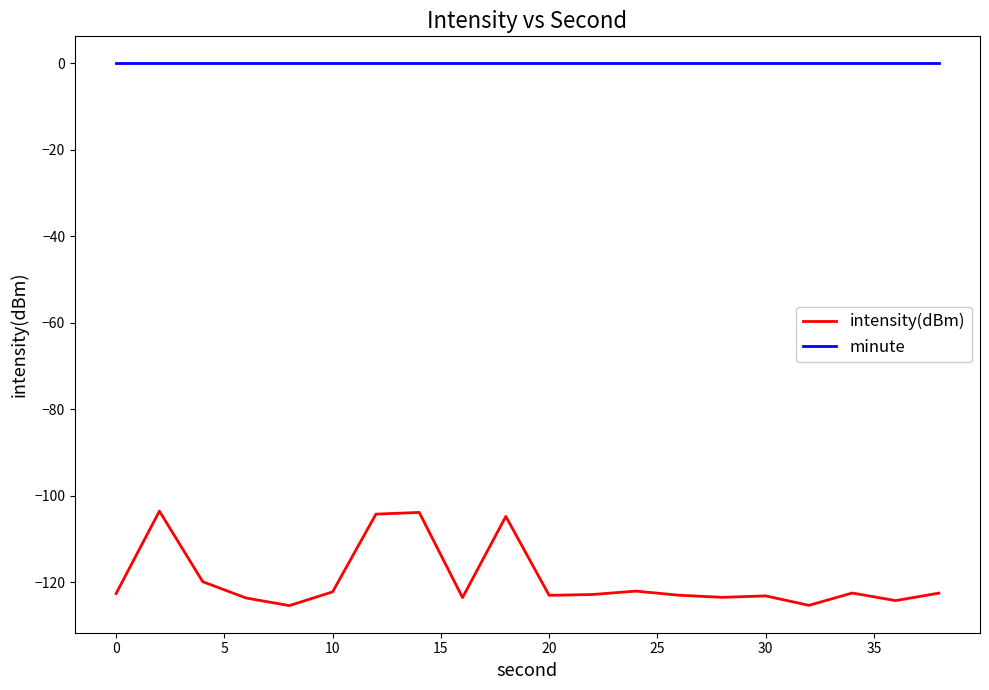

What is the difference between the maximum and minimum values in the intensity(dBm) series?

21.9